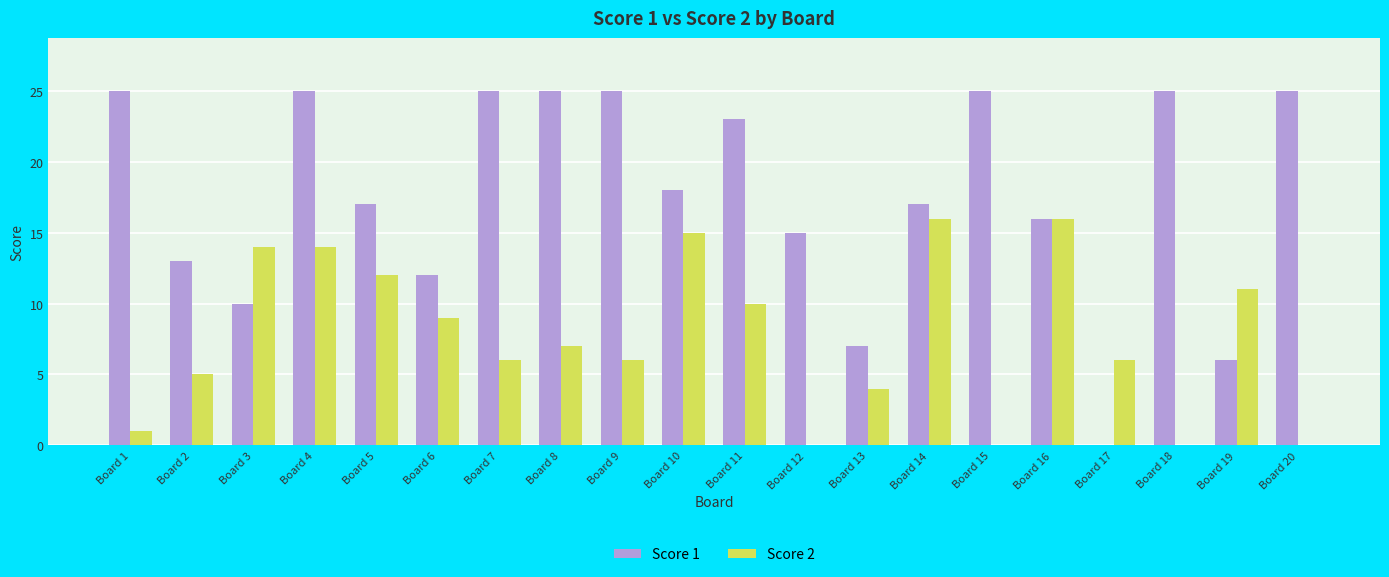

Is the value of Score 1 at Board 13 greater than the value of Score 2 at Board 17?

Yes